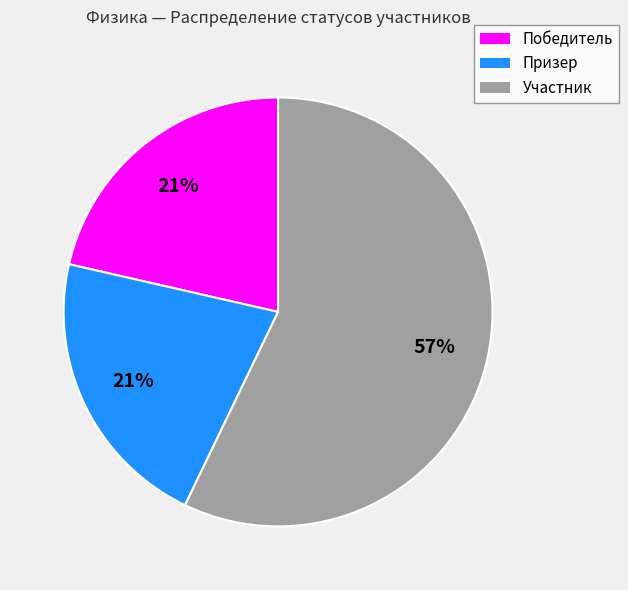

Approximately how many times larger is the value at Победитель compared to Участник?

0.4